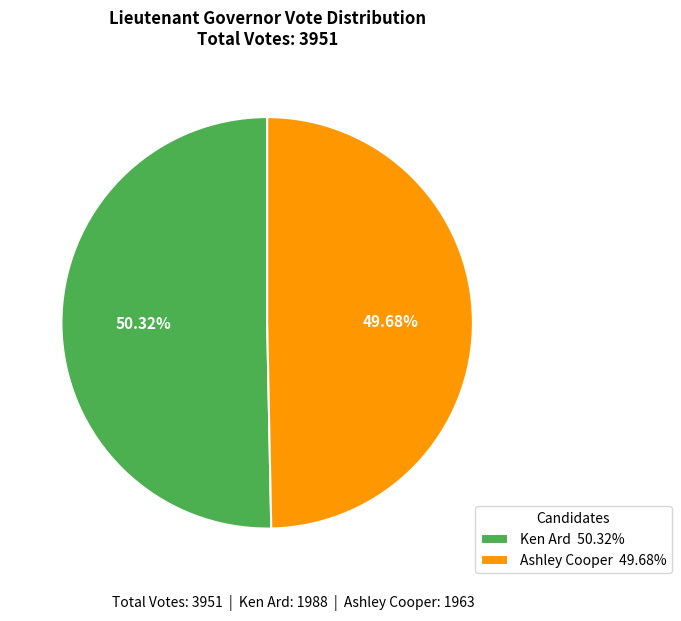

Does any single category account for the majority?

Yes